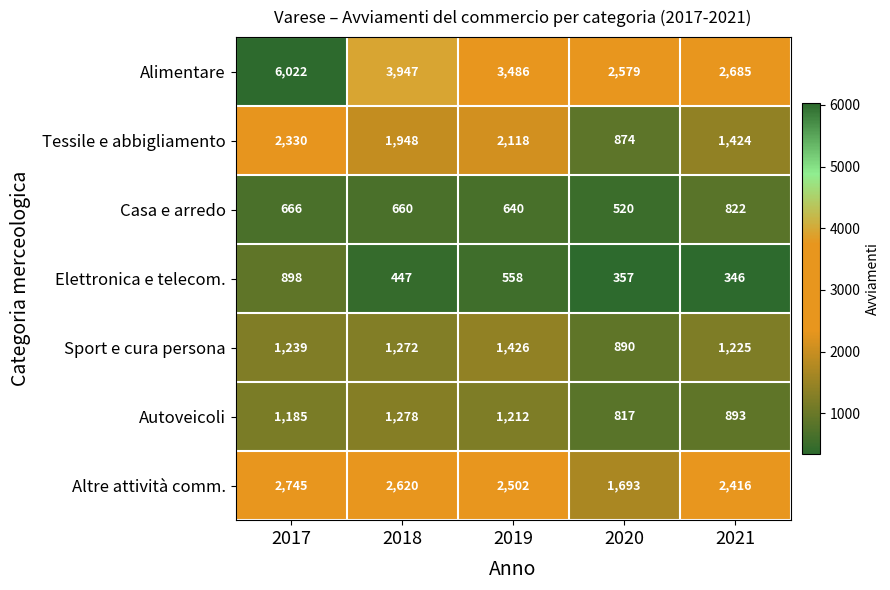

Which series has the largest range (max minus min)?

Alimentare